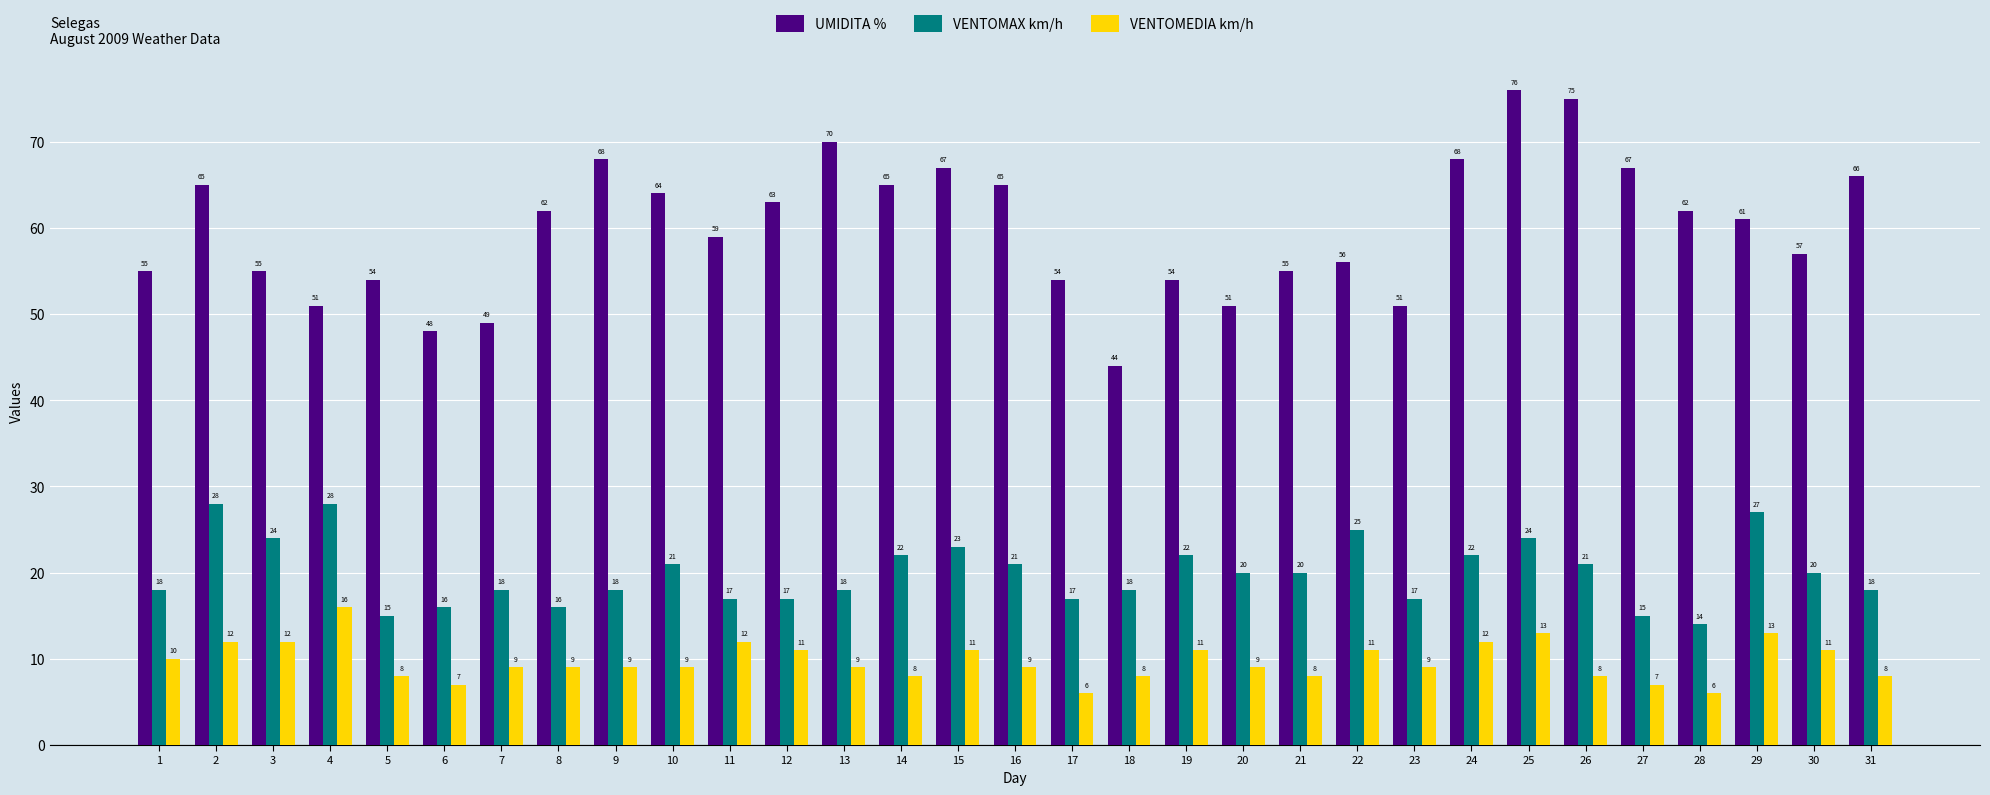

Reading left to right, what are all the values shown in this chart?

UMIDITA %: 1=55	2=65	3=55	4=51	5=54	6=48	7=49	8=62	9=68	10=64	11=59	12=63	13=70	14=65	15=67	16=65	17=54	18=44	19=54	20=51	21=55	22=56	23=51	24=68	25=76	26=75	27=67	28=62	29=61	30=57	31=66
VENTOMAX km/h: 1=18	2=28	3=24	4=28	5=15	6=16	7=18	8=16	9=18	10=21	11=17	12=17	13=18	14=22	15=23	16=21	17=17	18=18	19=22	20=20	21=20	22=25	23=17	24=22	25=24	26=21	27=15	28=14	29=27	30=20	31=18
VENTOMEDIA km/h: 1=10	2=12	3=12	4=16	5=8	6=7	7=9	8=9	9=9	10=9	11=12	12=11	13=9	14=8	15=11	16=9	17=6	18=8	19=11	20=9	21=8	22=11	23=9	24=12	25=13	26=8	27=7	28=6	29=13	30=11	31=8